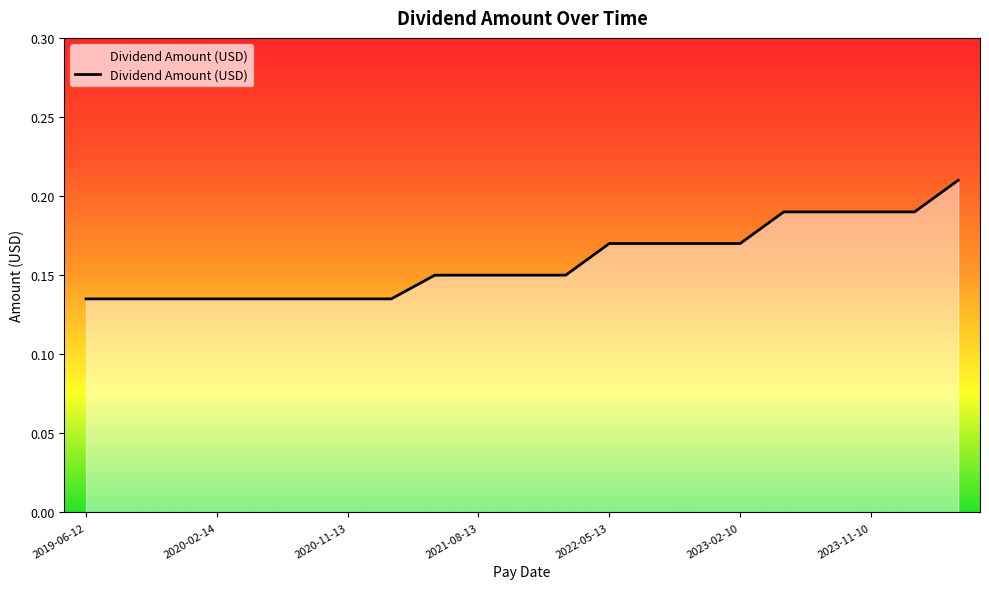

How many lines are shown in the chart?

1